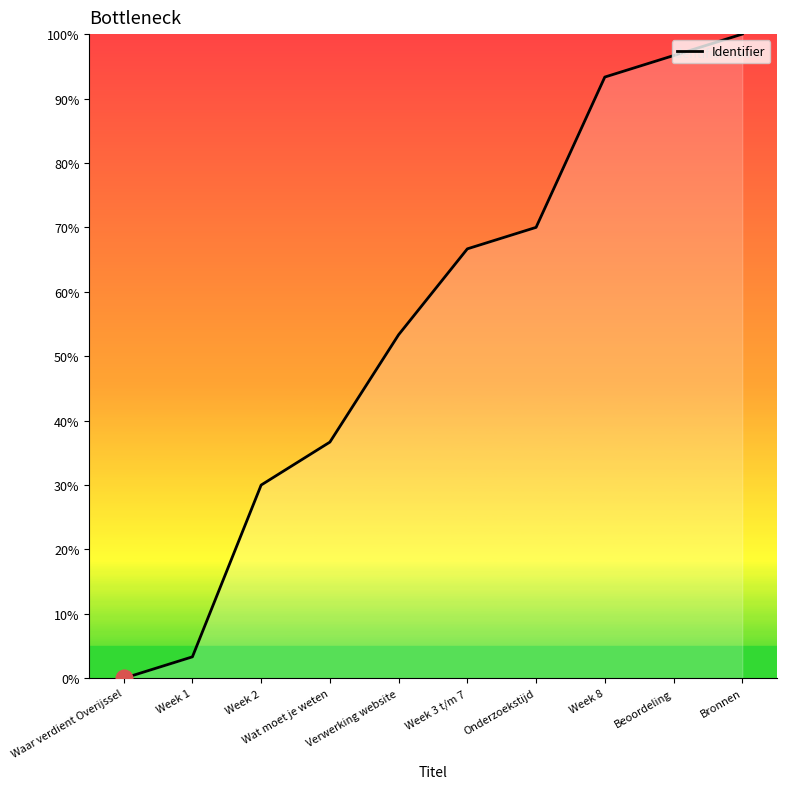

What is the greatest value displayed?

100.0